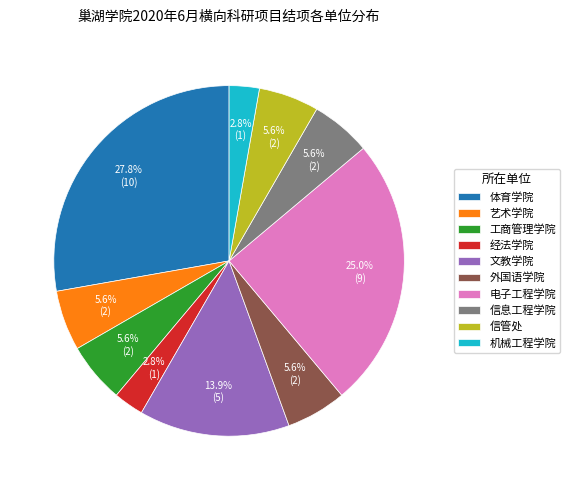

What is the largest slice in the pie chart?

体育学院